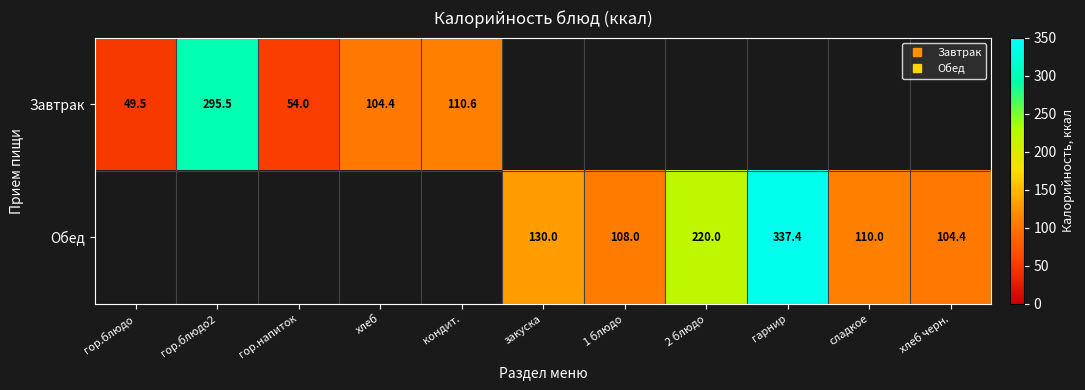

How many categories are shown in the chart?

11